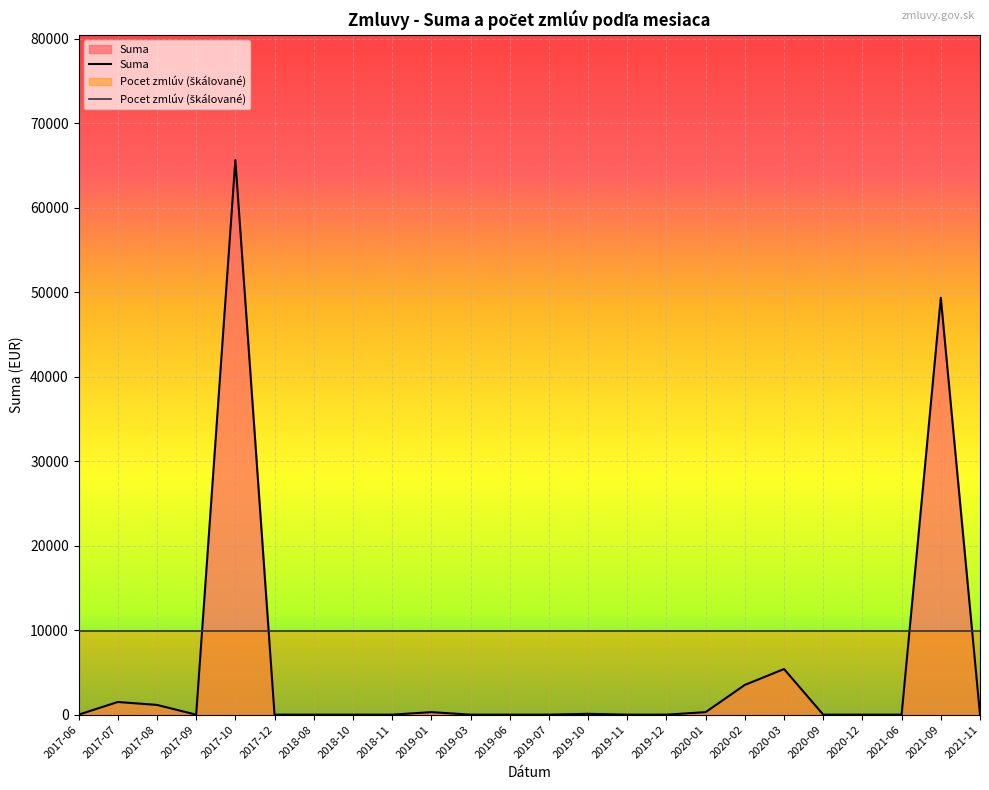

How many lines are shown in the chart?

2